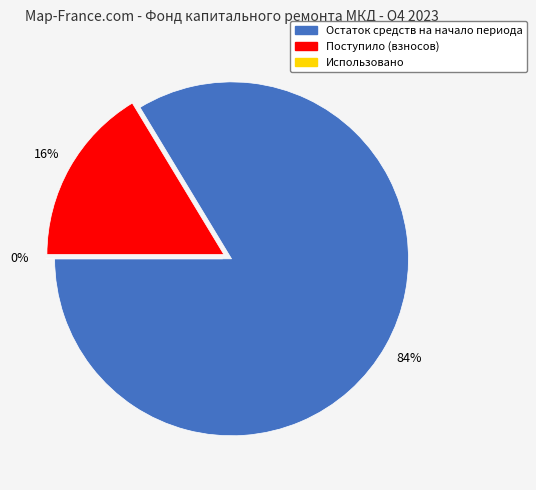

Which category has the biggest portion of the pie?

Остаток средств на начало периода